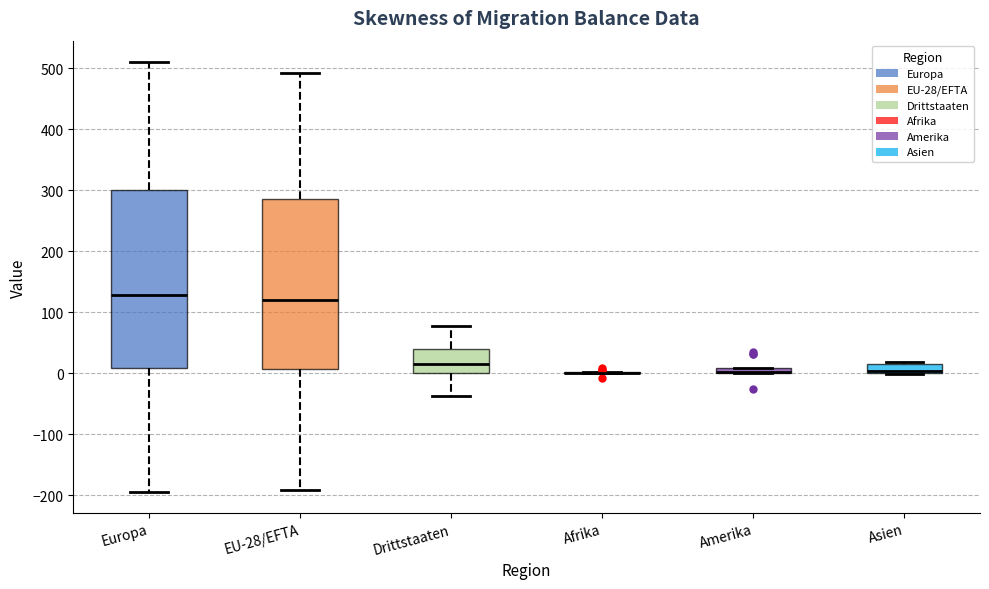

Where is the upper edge of the box for Europa on the y-axis? The values are not printed on the chart, so give them approximately, as read against the axis.

300